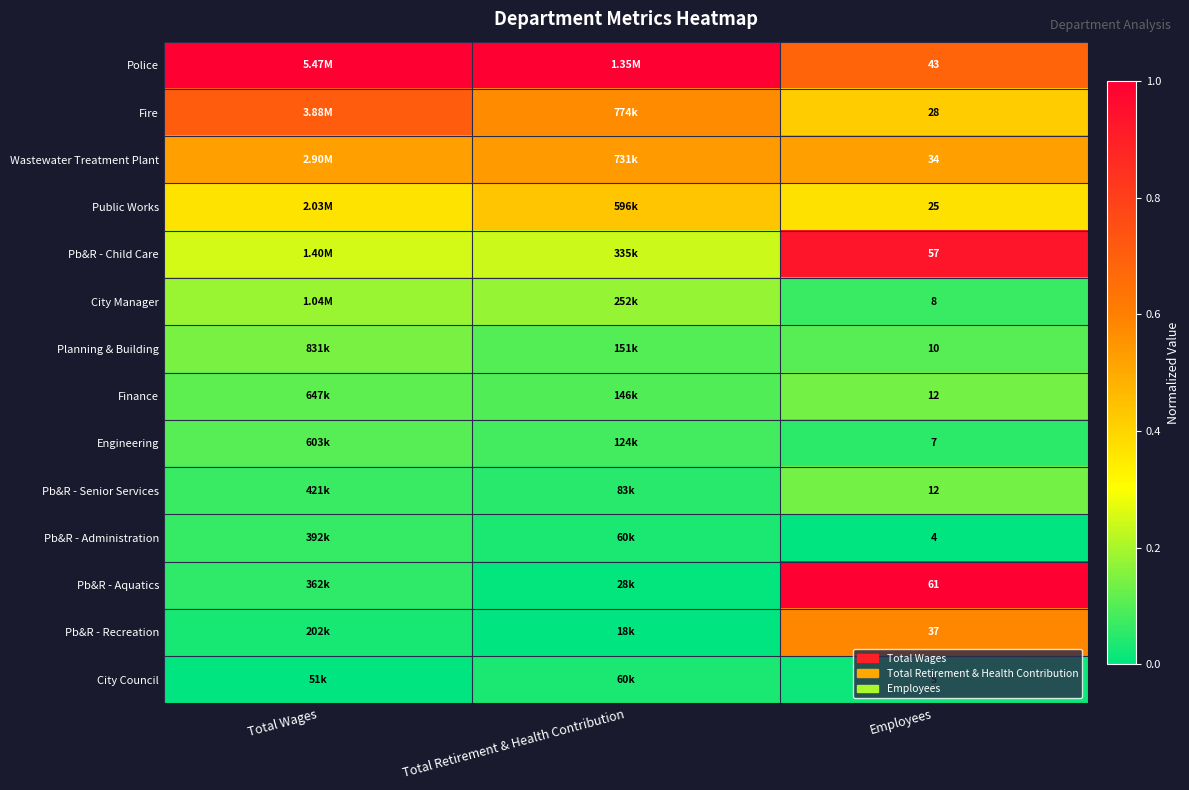

The Pb&R - Child Care series shows 0.2 at Total Wages. True or false?

False